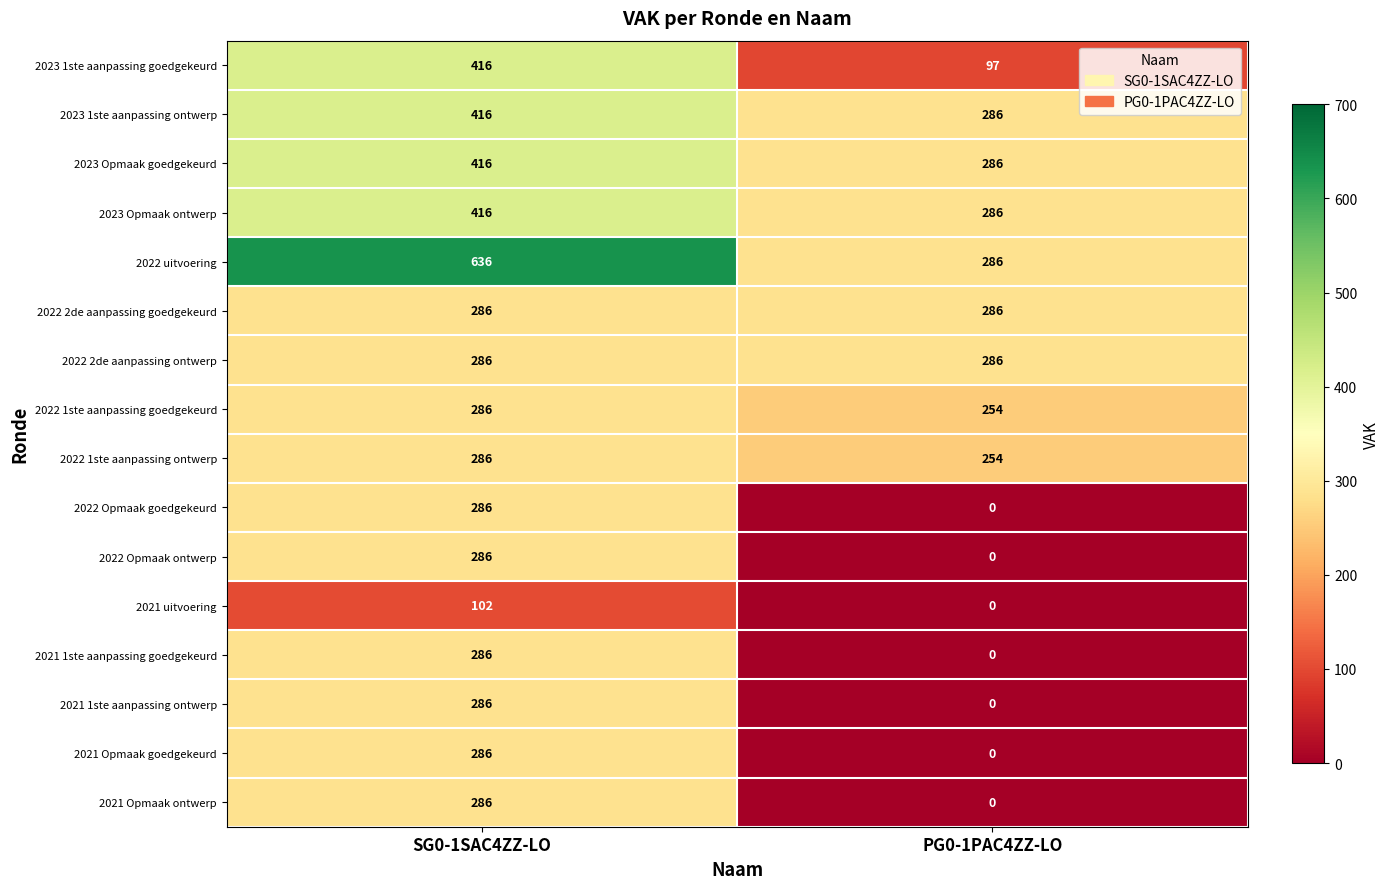

Which series has the largest range (max minus min)?

2022 uitvoering